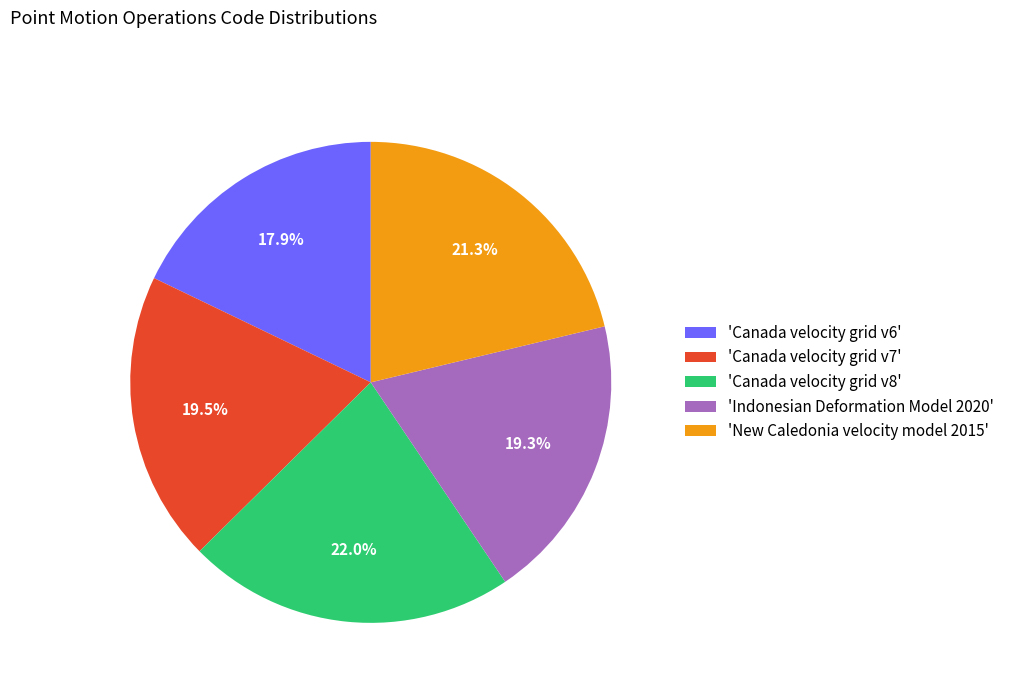

What is the largest slice in the pie chart?

'Canada velocity grid v8'